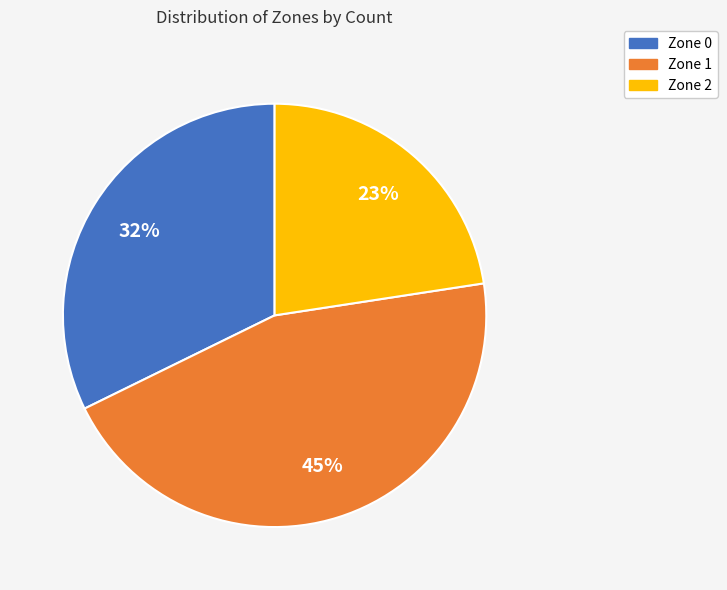

Approximately how many times larger is the value at Zone 1 compared to Zone 2?

2.0